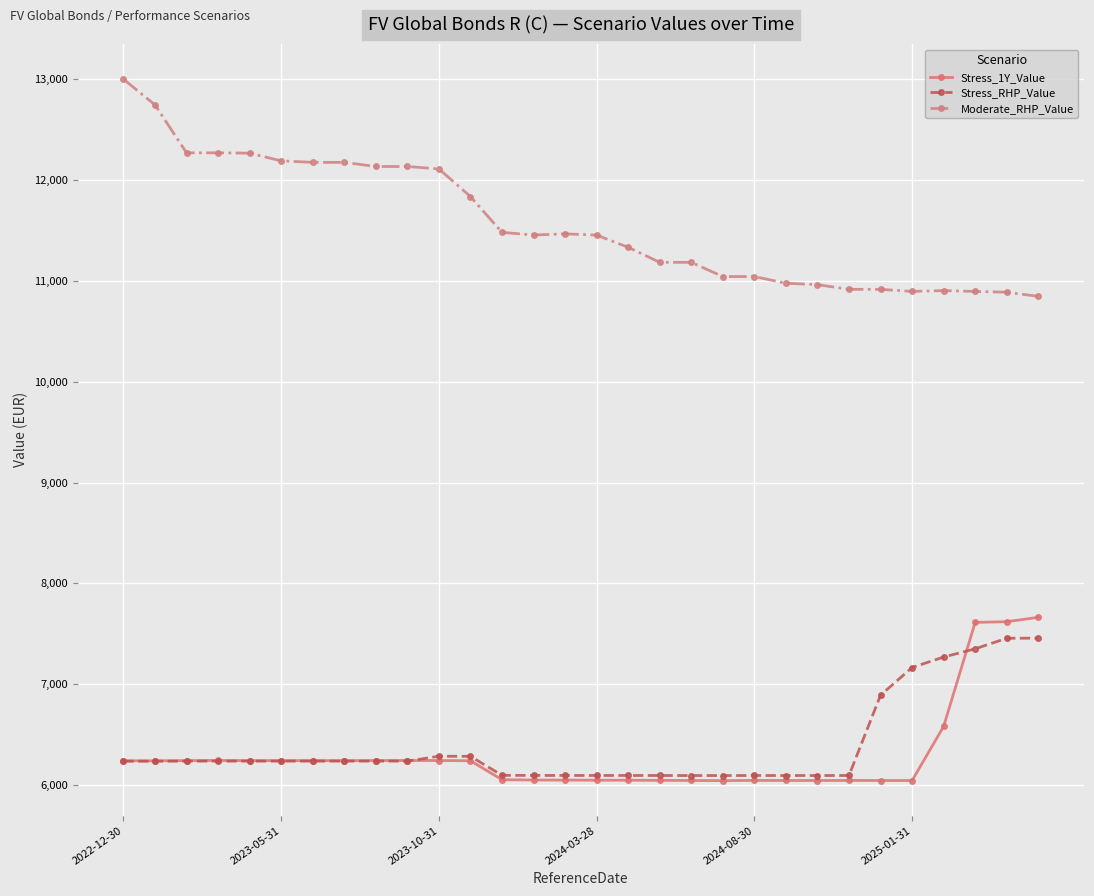

Is this an area chart (filled region under the line)?

No